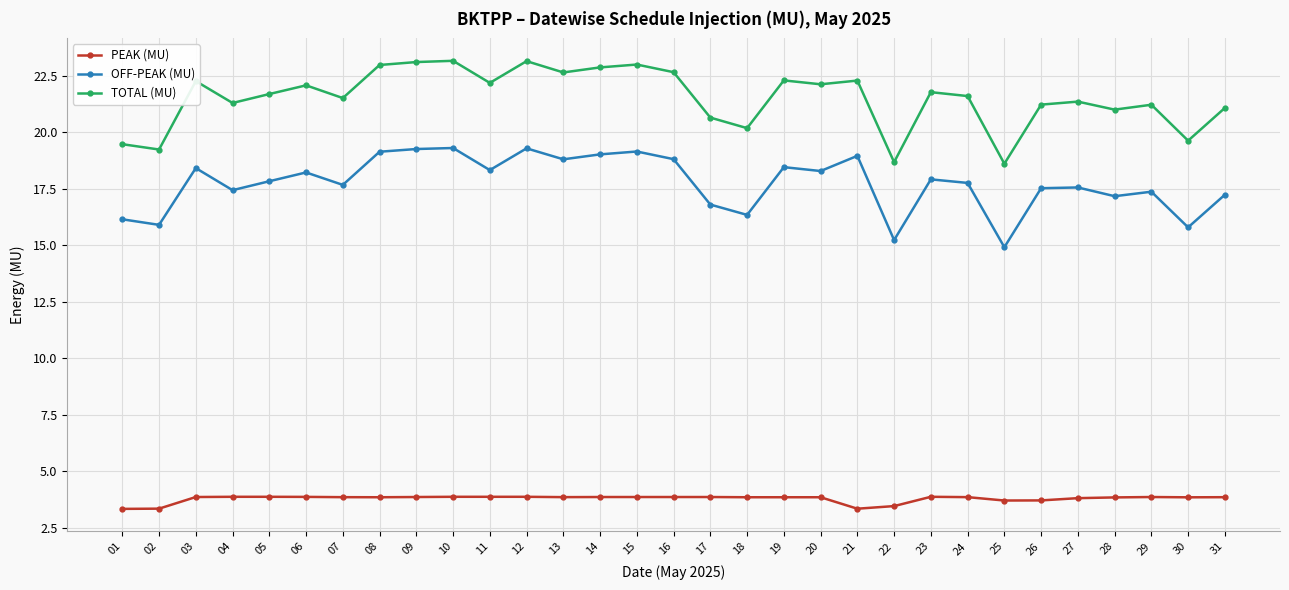

What is the minimum value shown in the chart?

3.3